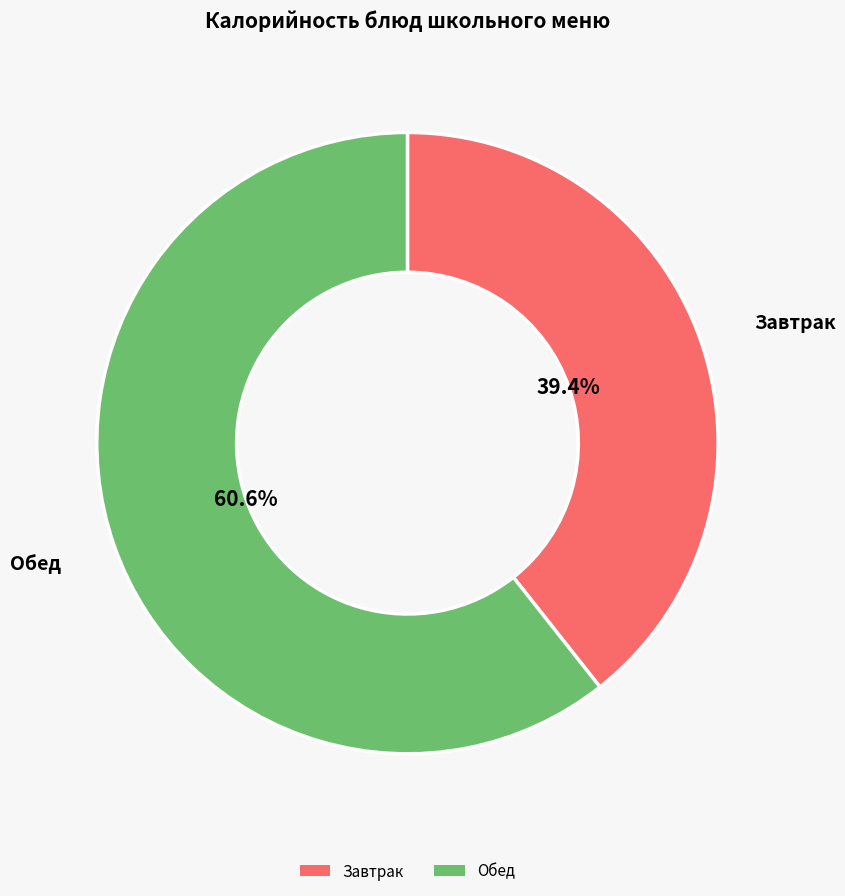

How many slices are in this pie chart?

2